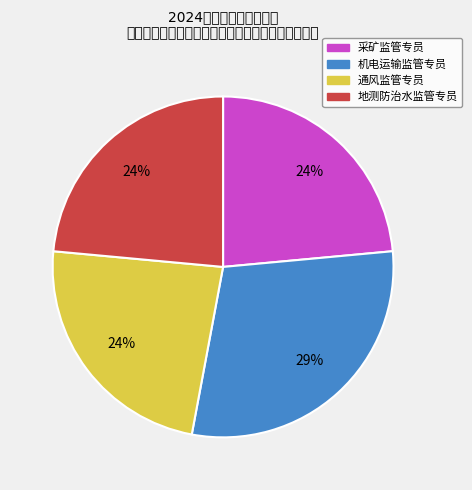

Count the number of slices in the pie.

4